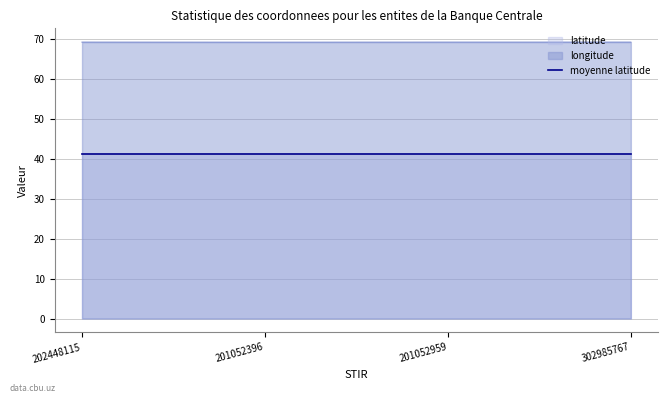

How many distinct data groups are displayed?

3